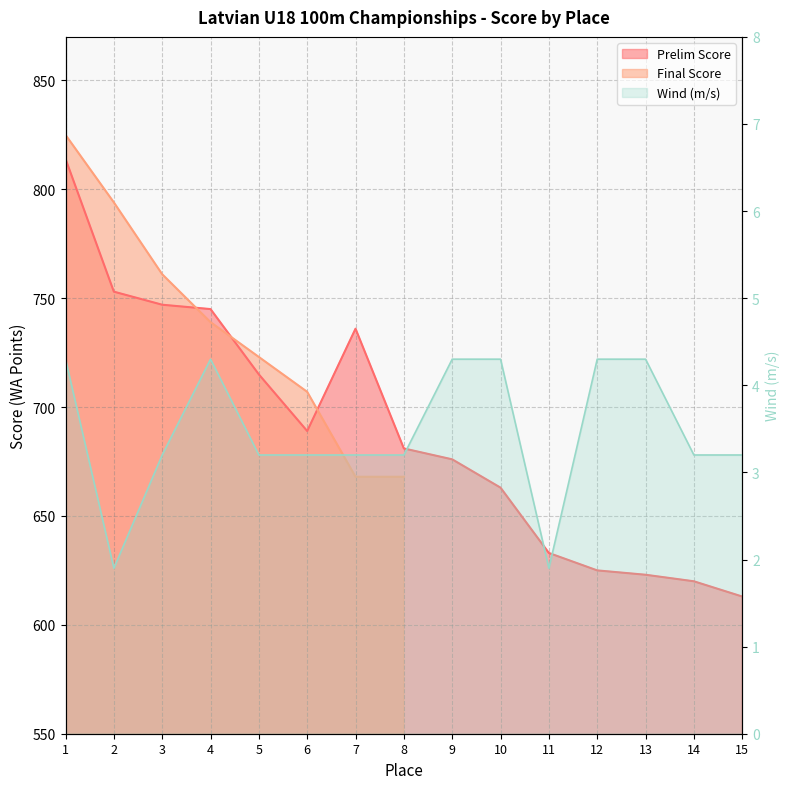

Rank the categories by Wind value from lowest to highest.

2, 11, 3, 5, 6, 7, 8, 14, 15, 1, 4, 9, 10, 12, 13